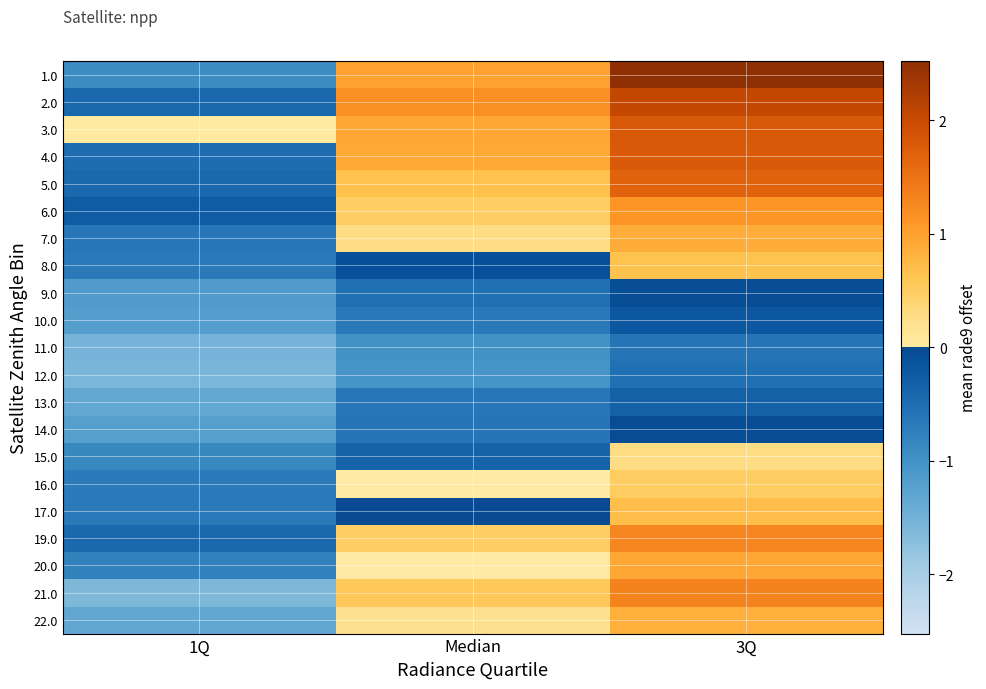

What is the spread (max minus min) of values at 1Q?

1.6